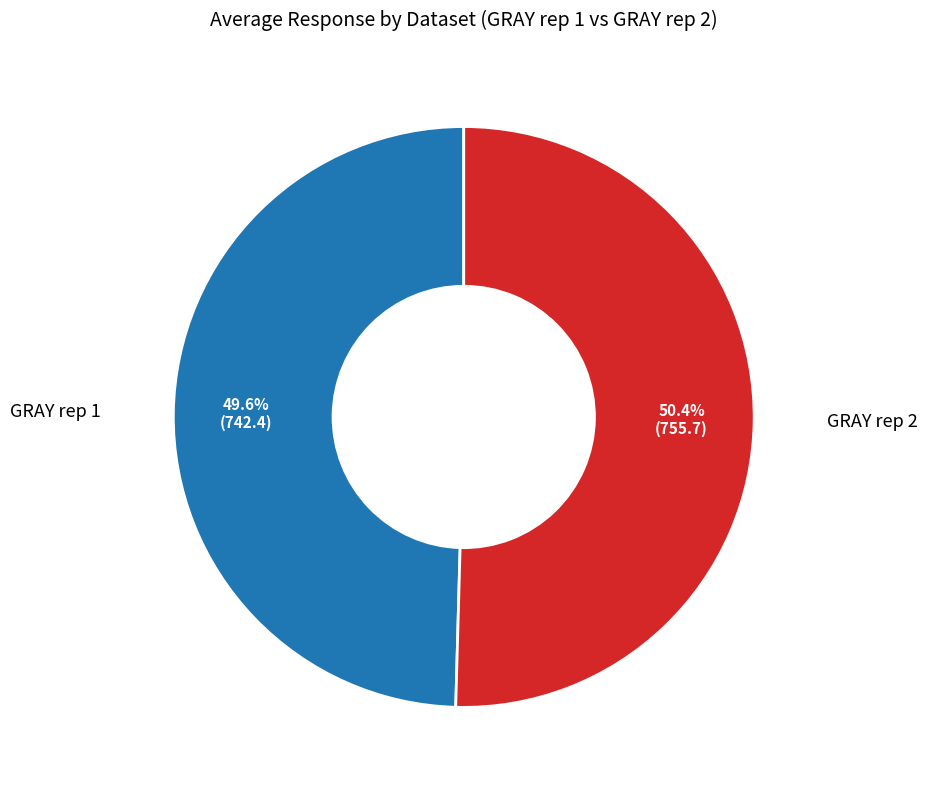

To the nearest percent, what is the average slice percentage?

50%